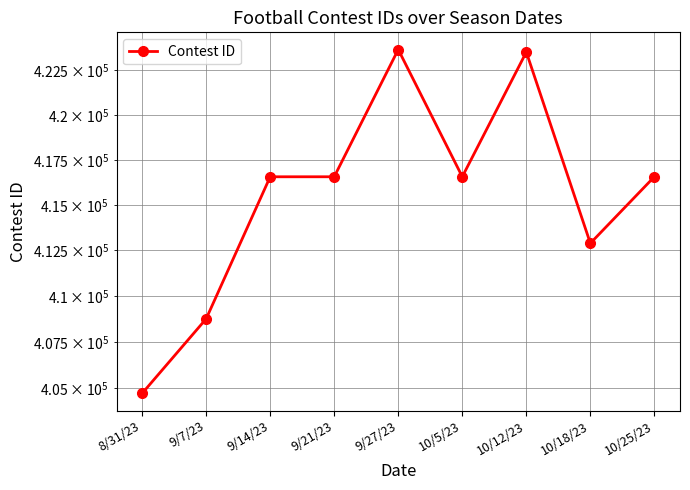

True or false: the data shows 416560 at 9/14/23.

True